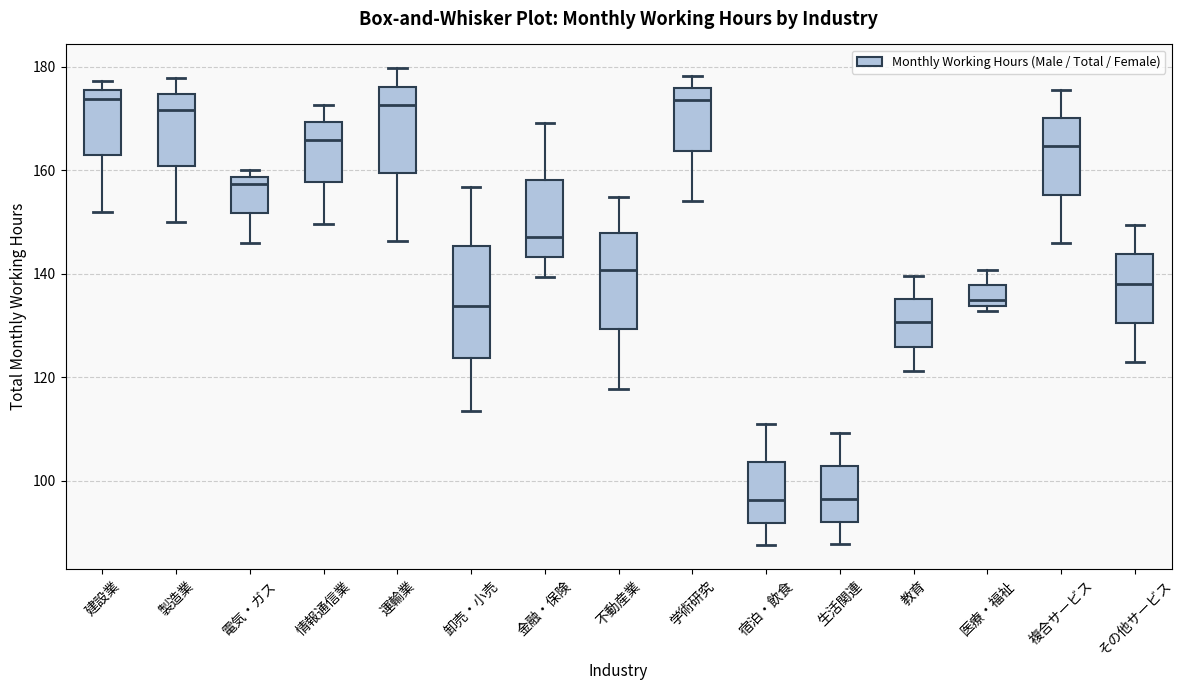

Reading left to right, transcribe this box plot: for each box, give where its median line is, the range the box spans, and where its two whiskers end, as read against the y-axis. The values are not printed on the chart, so give them approximately, as read against the axis.

建設業: median 174, box 162 to 176, whiskers 152 to 178
製造業: median 172, box 160 to 174, whiskers 150 to 178
電気・ガス: median 158 (just below the box's upper edge), box 152 to 158, whiskers 146 to 160
情報通信業: median 166, box 158 to 170, whiskers 150 to 172
運輸業: median 172, box 160 to 176, whiskers 146 to 180
卸売・小売: median 134, box 124 to 146, whiskers 114 to 156
金融・保険: median 148, box 144 to 158, whiskers 140 to 170
不動産業: median 140, box 130 to 148, whiskers 118 to 154
学術研究: median 174, box 164 to 176, whiskers 154 to 178
宿泊・飲食: median 96, box 92 to 104, whiskers 88 to 110
生活関連: median 96, box 92 to 102, whiskers 88 to 110
教育: median 130, box 126 to 136, whiskers 122 to 140
医療・福祉: median 134 (just above the box's lower edge), box 134 to 138, whiskers 132 to 140
複合サービス: median 164, box 156 to 170, whiskers 146 to 176
その他サービス: median 138, box 130 to 144, whiskers 122 to 150